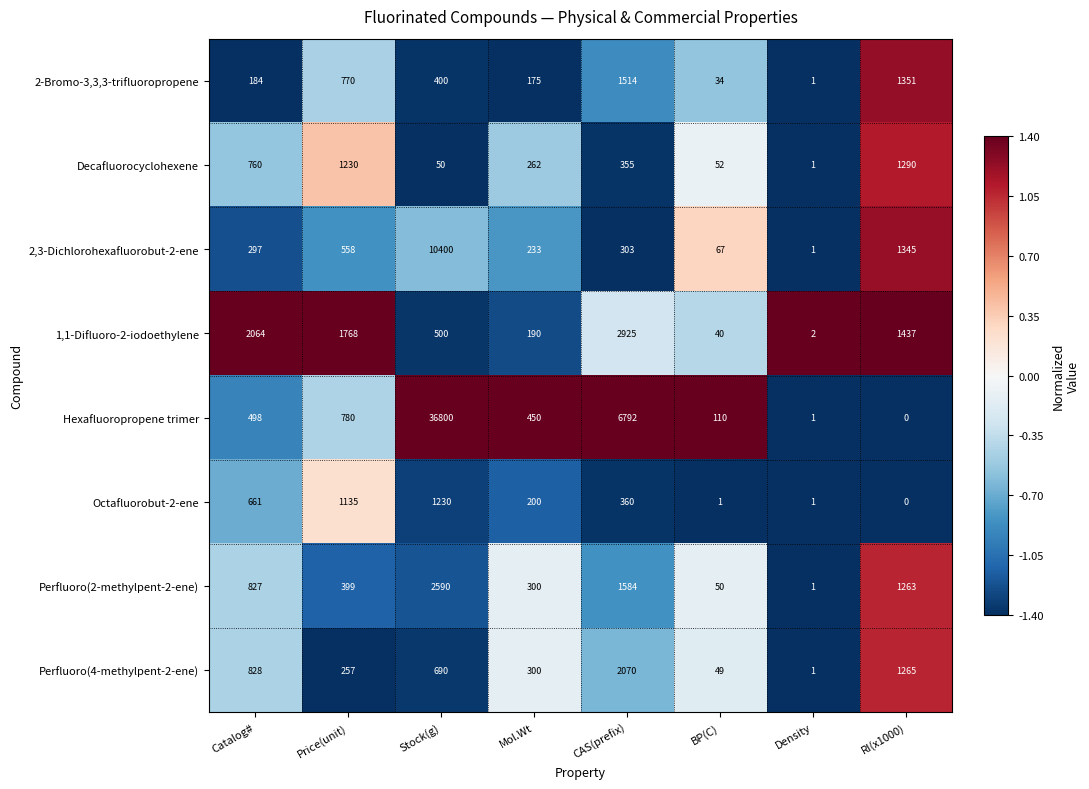

What is the total value across all series at RI(x1000)?

7951